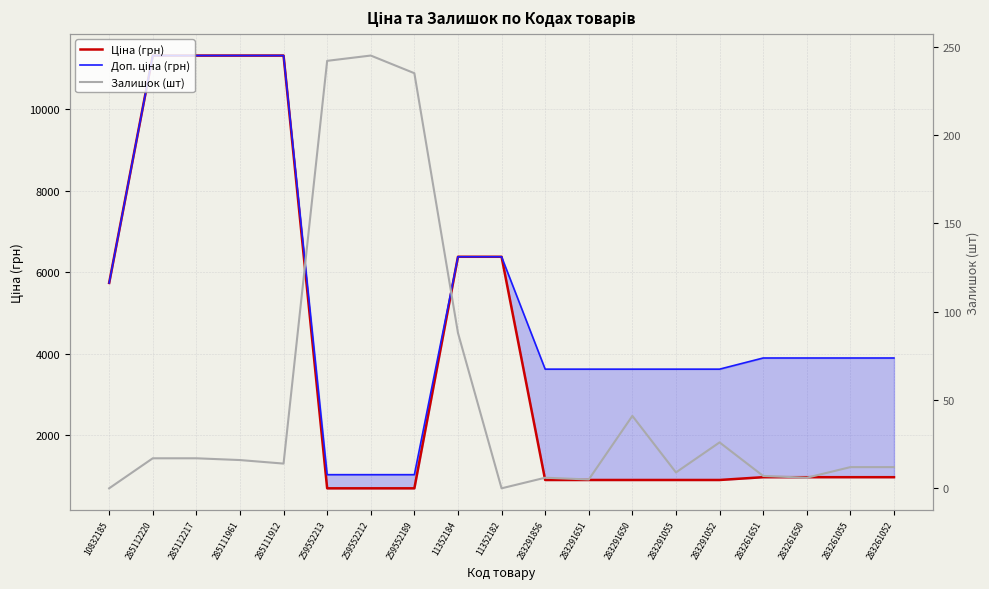

Between 283291651 and 283261650, which series saw the biggest shift?

Доп. ціна (грн)